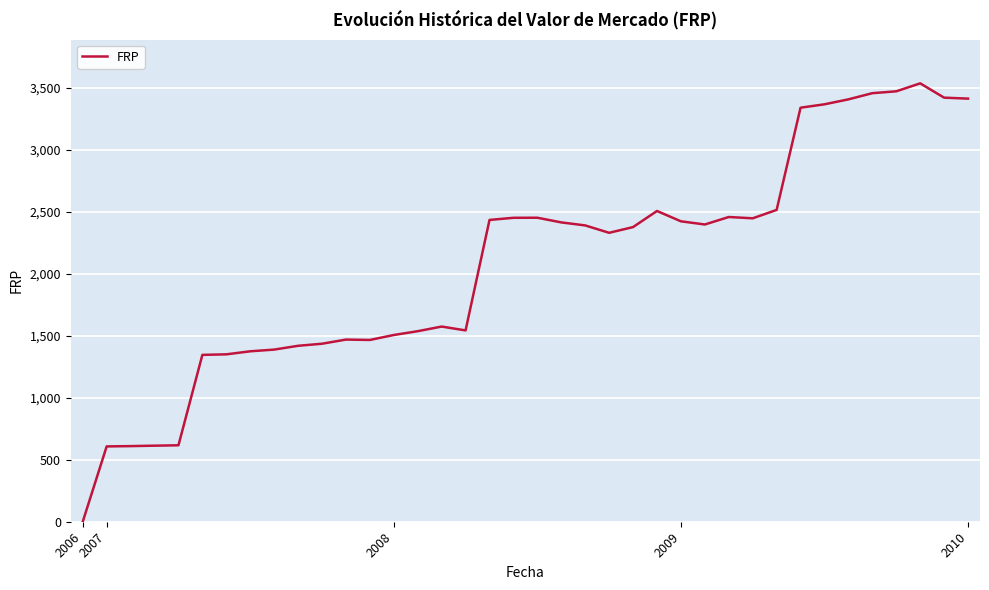

What is the maximum value shown in the chart?

3536.2